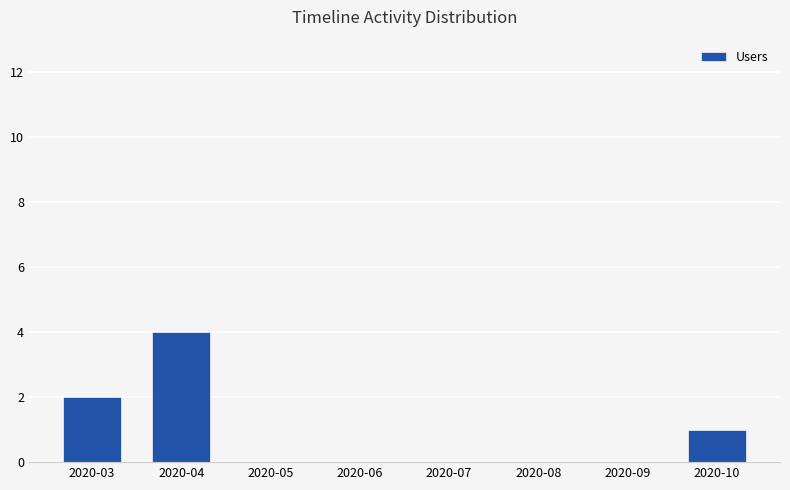

Is it true that the value at 2020-05 is 0?

True